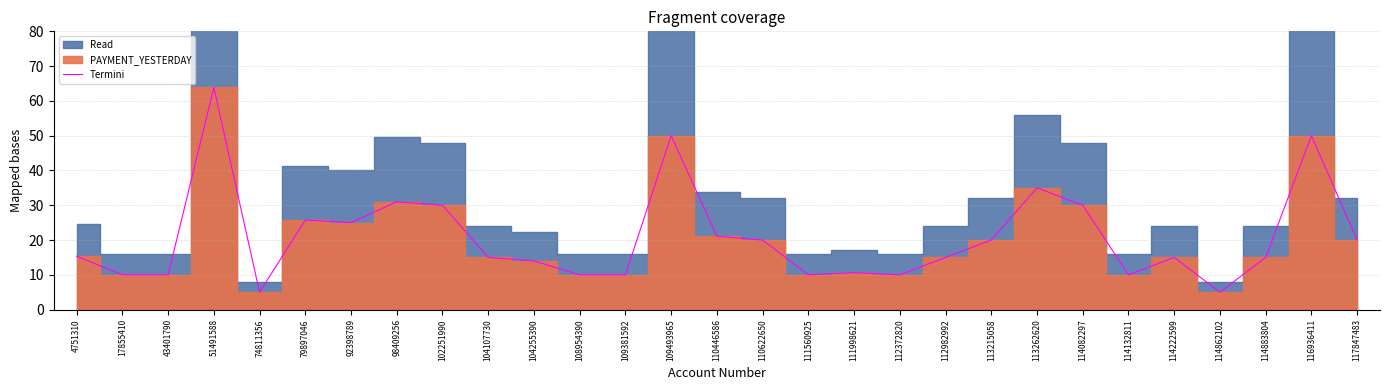

At which category does the chart reach its peak across all series?

51491588